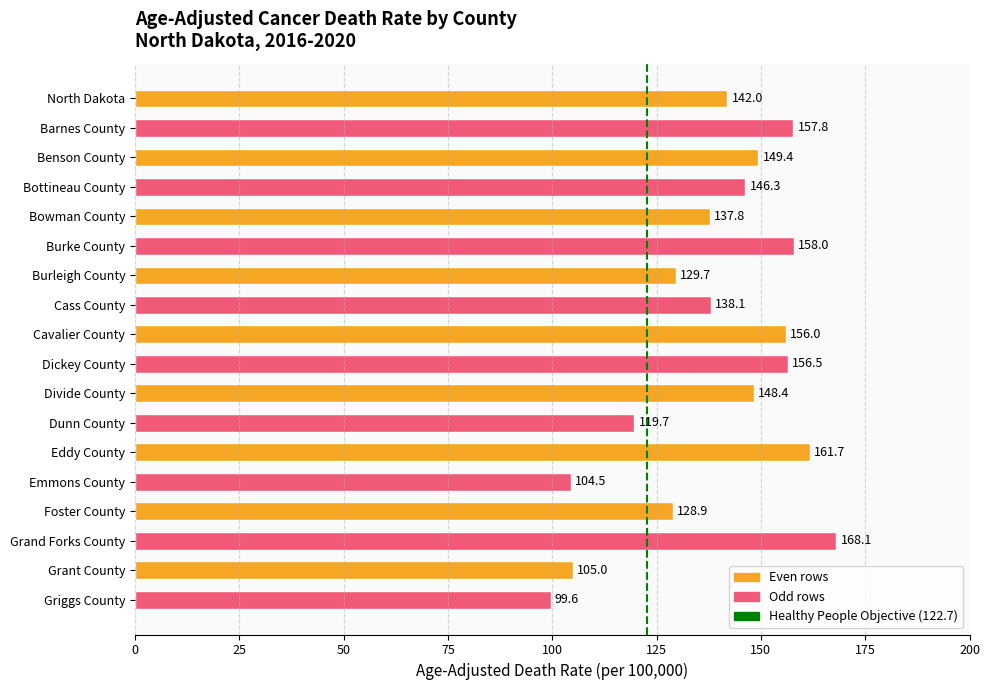

The chart shows a value of 139.6 at Griggs County. True or false?

False